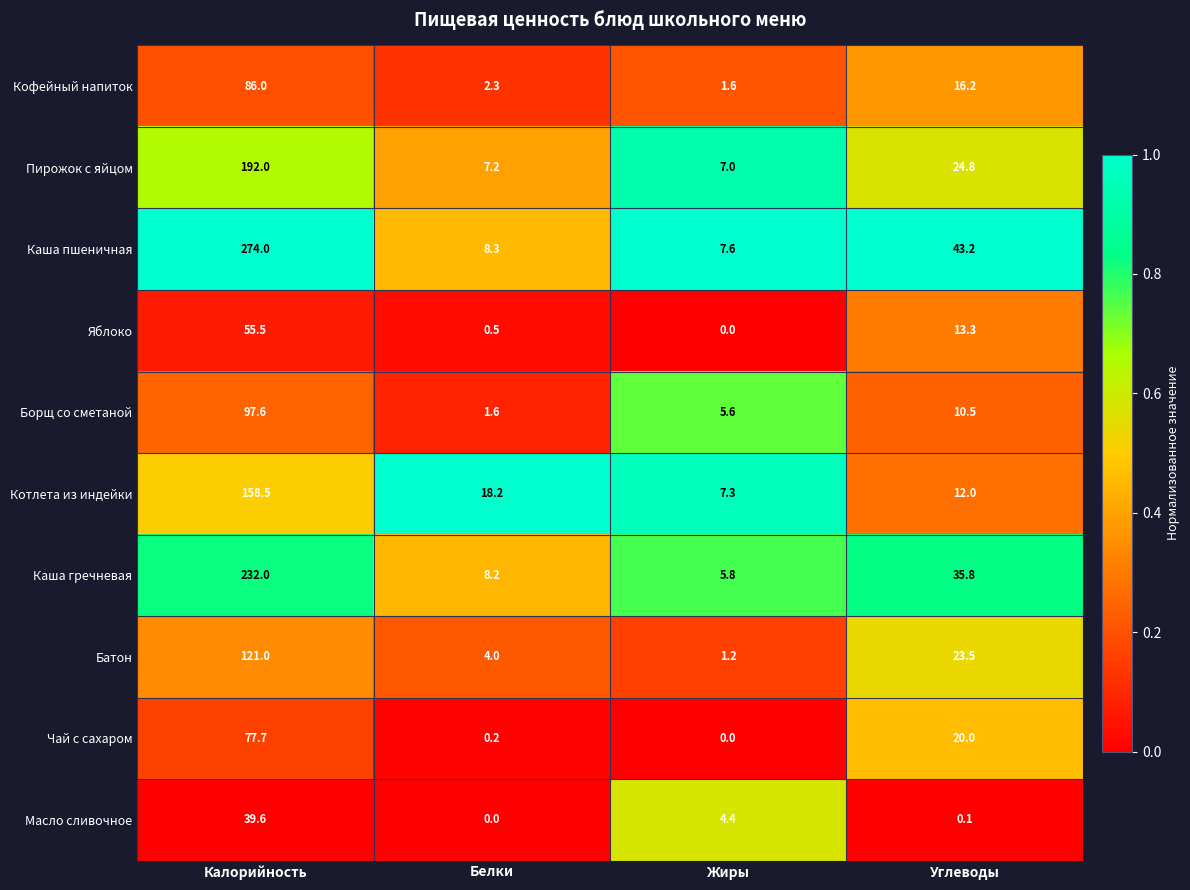

At which label is Борщ со сметаной closest to 49?

Углеводы